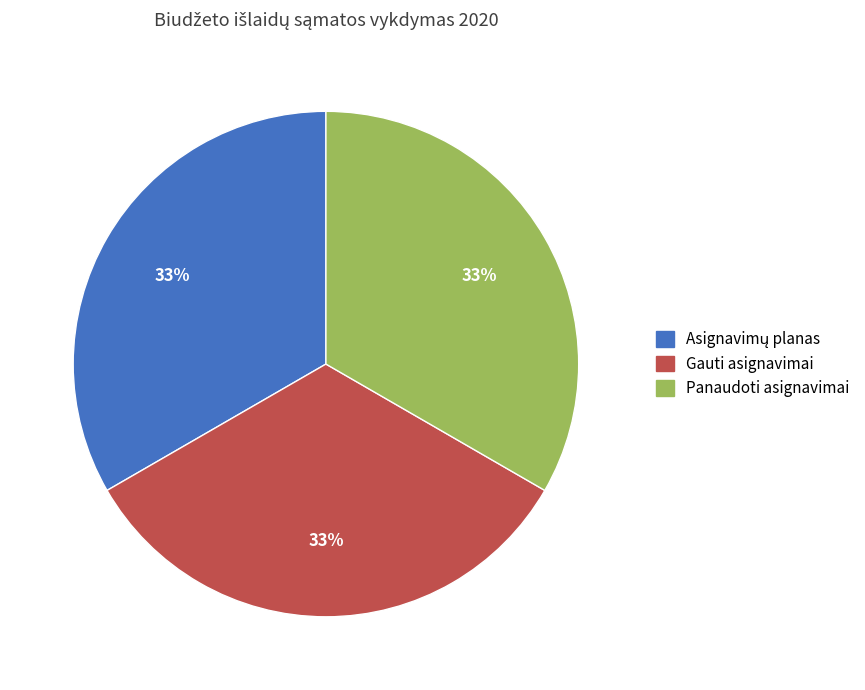

The Gauti asignavimai slice represents 44% of the pie. True or false?

False